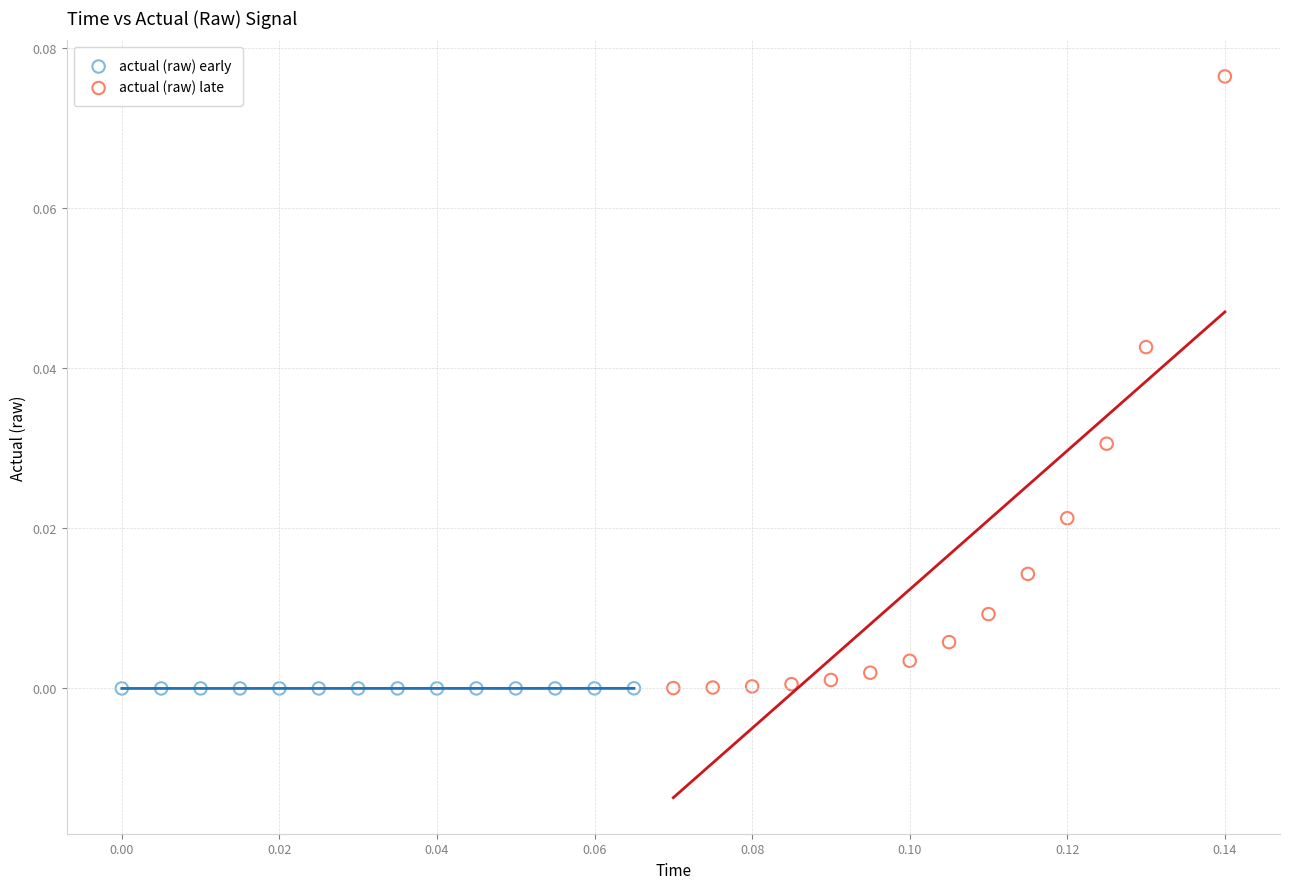

Which series contains the highest Y value?

actual (raw) late